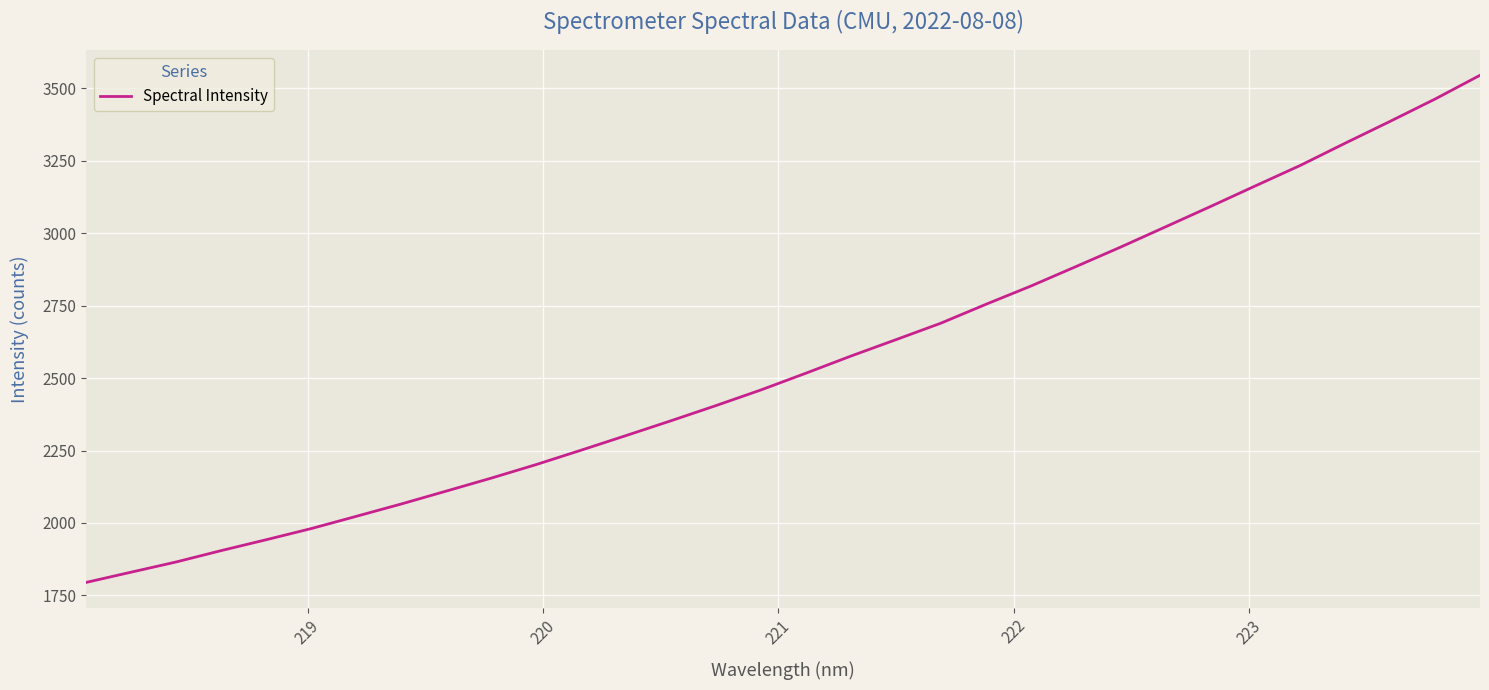

How many lines are shown in the chart?

1